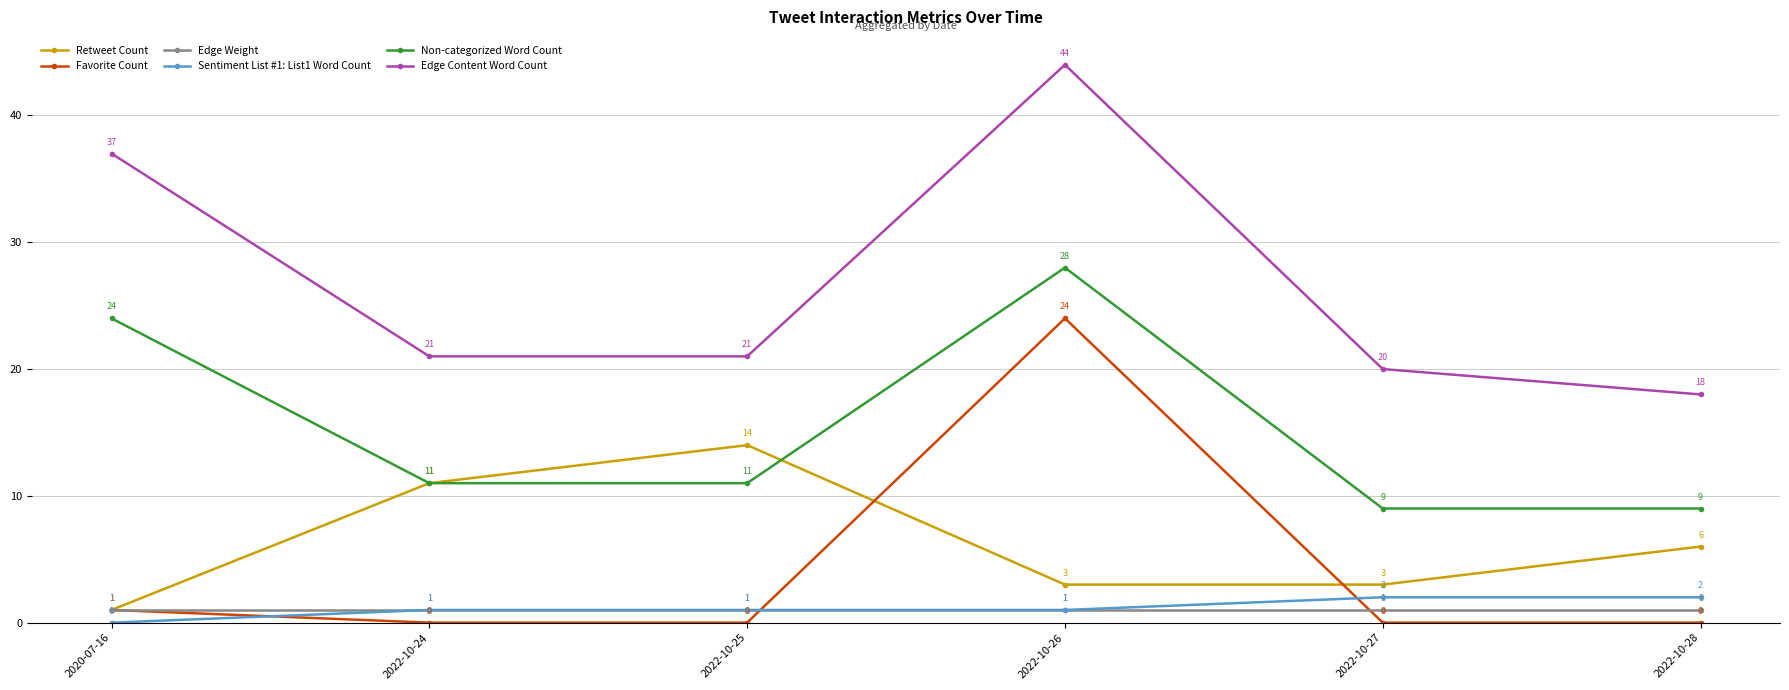

True or false: Favorite Count has a value of 1 at 2020-07-16.

True